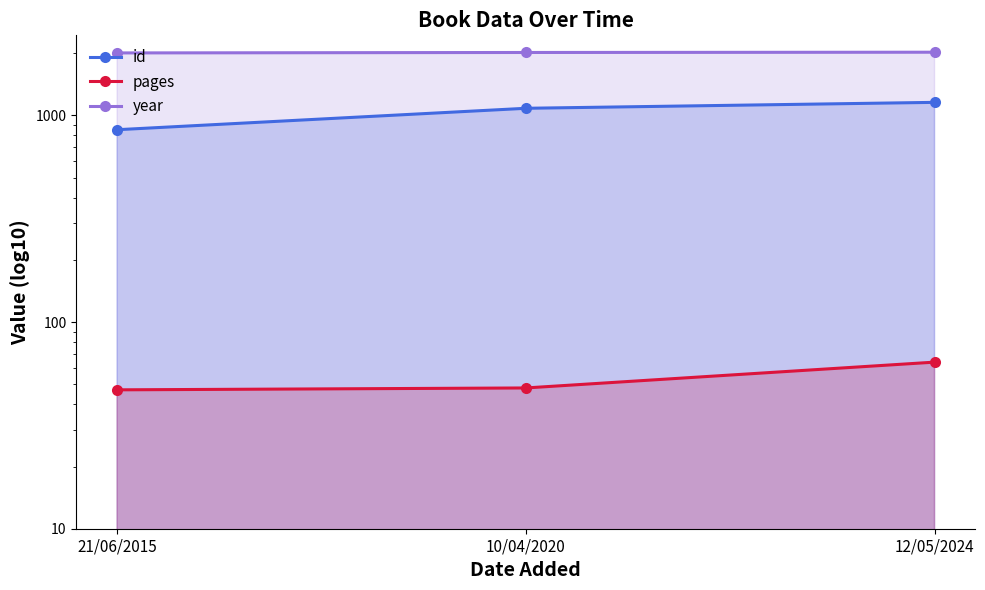

Which series has the largest total across all categories?

year